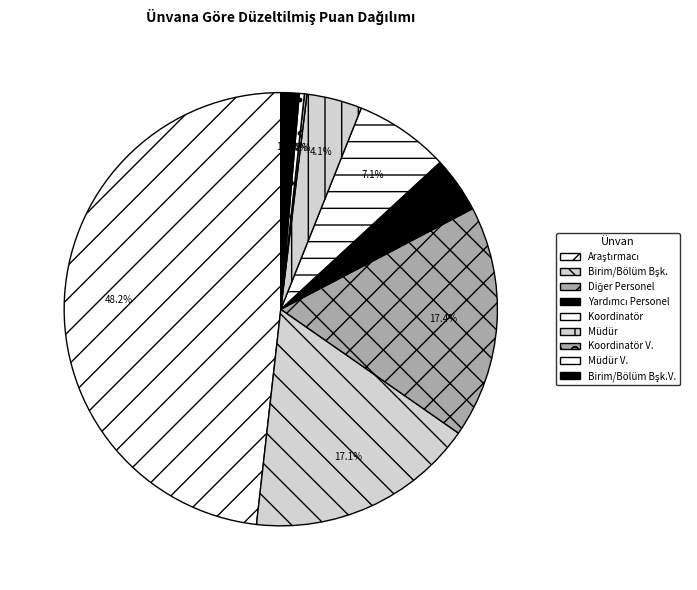

Which has a higher value, Koordinatör or Müdür?

Koordinatör